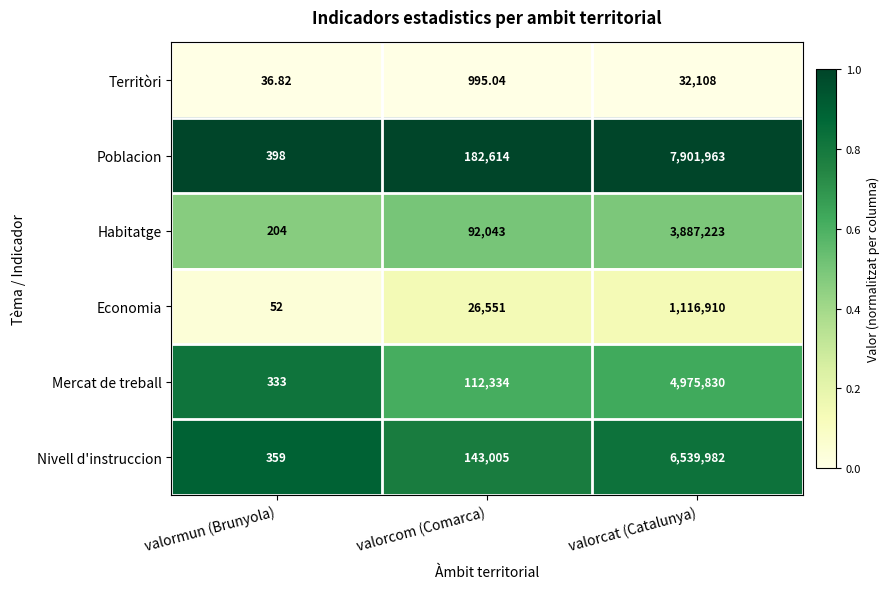

Which series has the largest total across all categories?

Poblacion